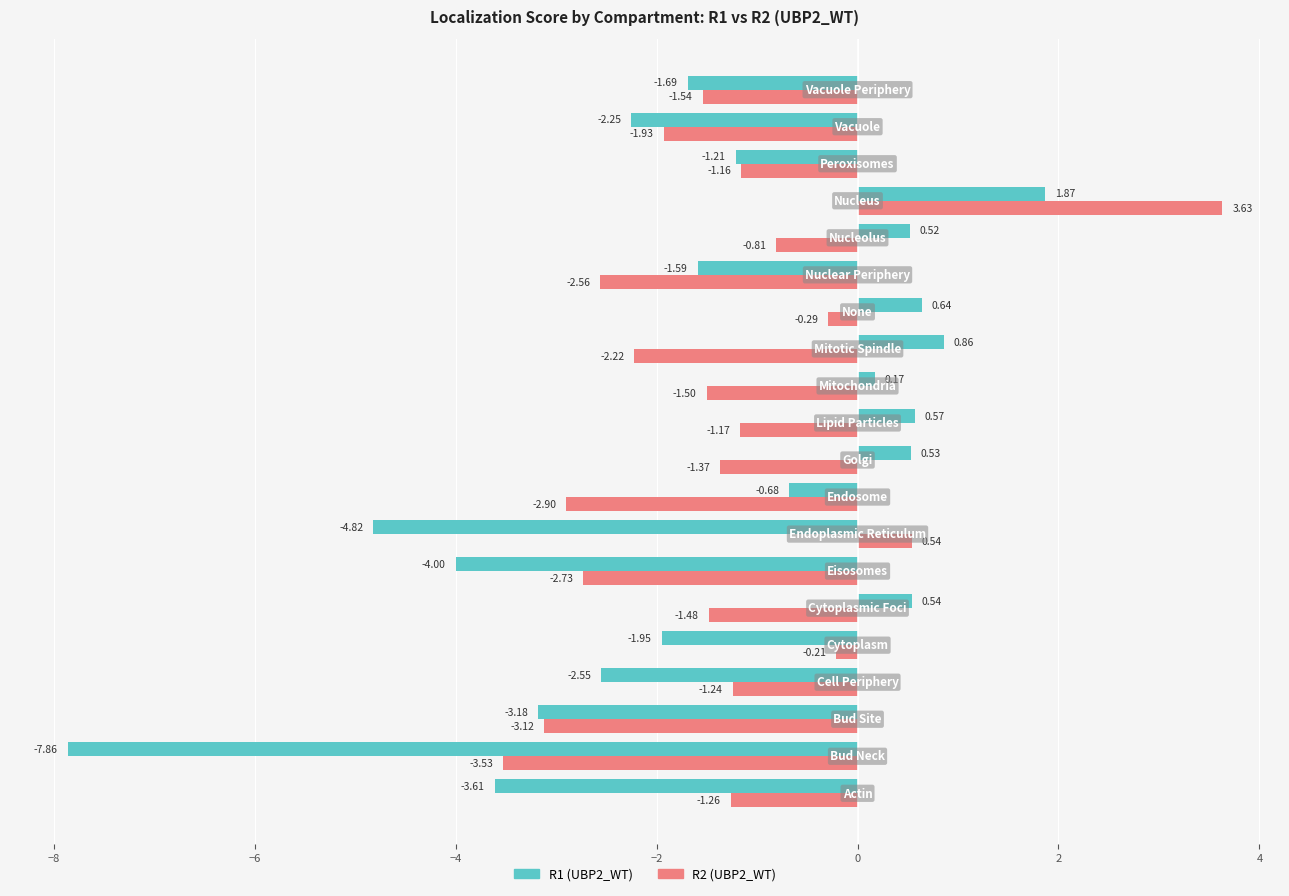

Which series has the largest total across all categories?

R2 (UBP2_WT)